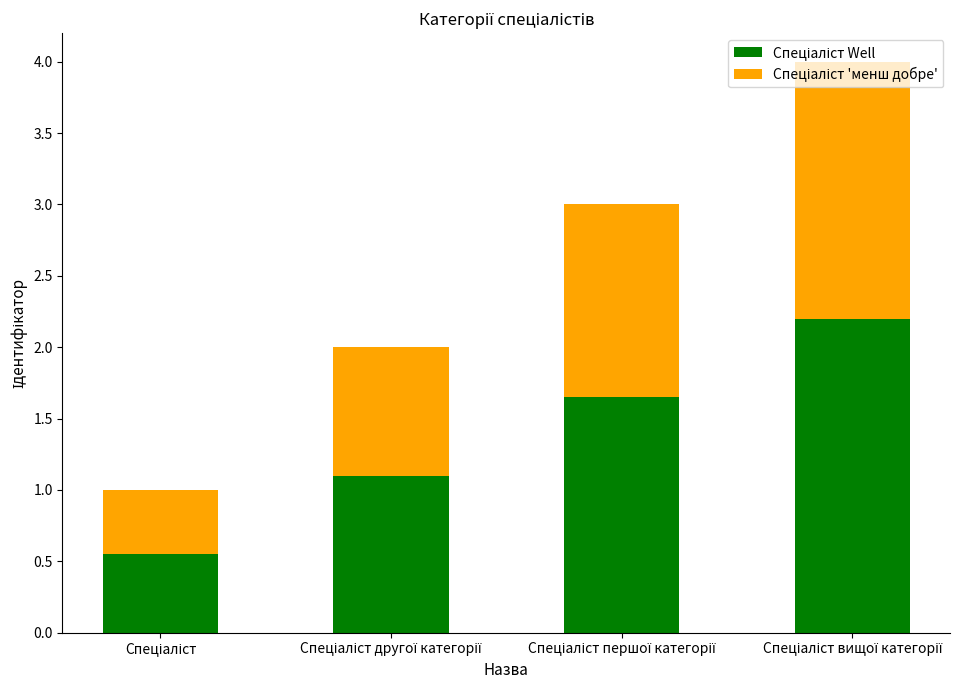

Read the Спеціаліст 'менш добре' value at Спеціаліст першої категорії.

1.4